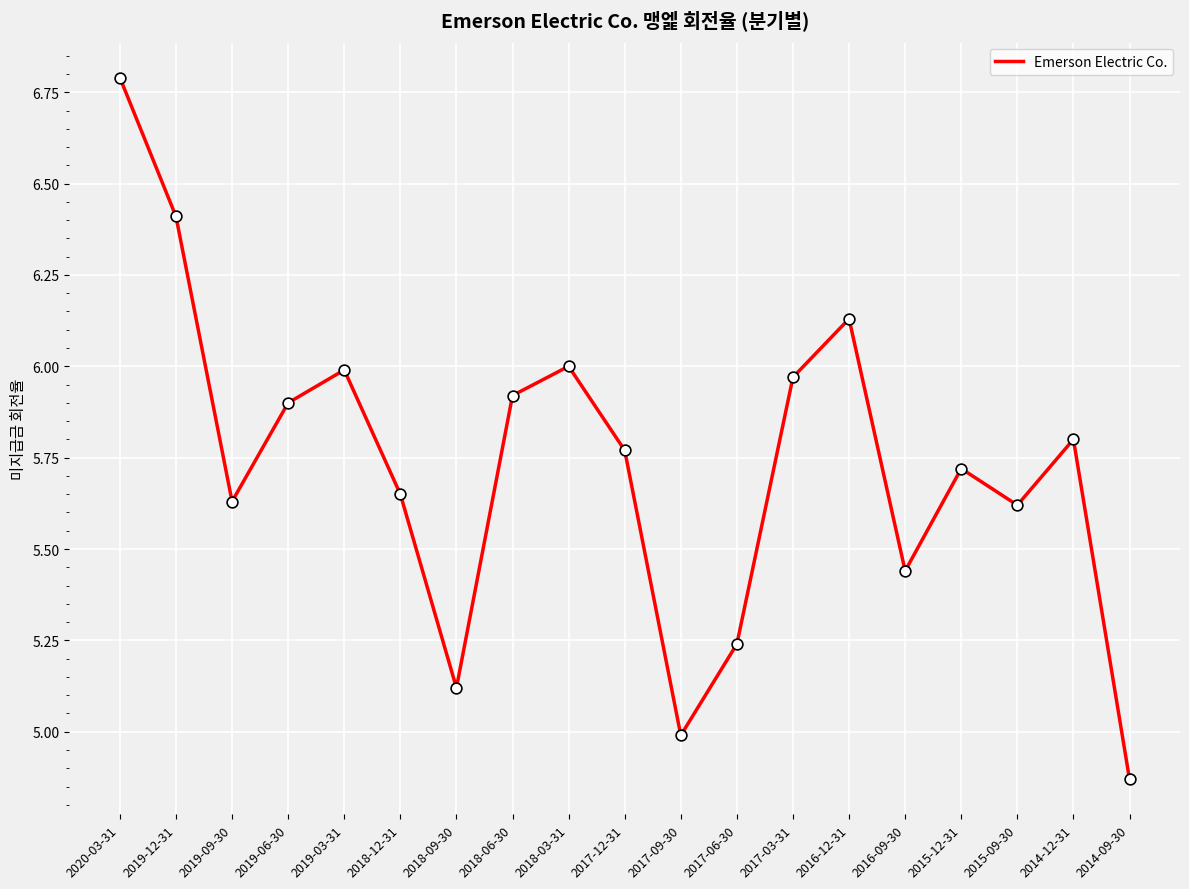

What is the ratio of the value at 2018-12-31 to the value at 2020-03-31?

0.8